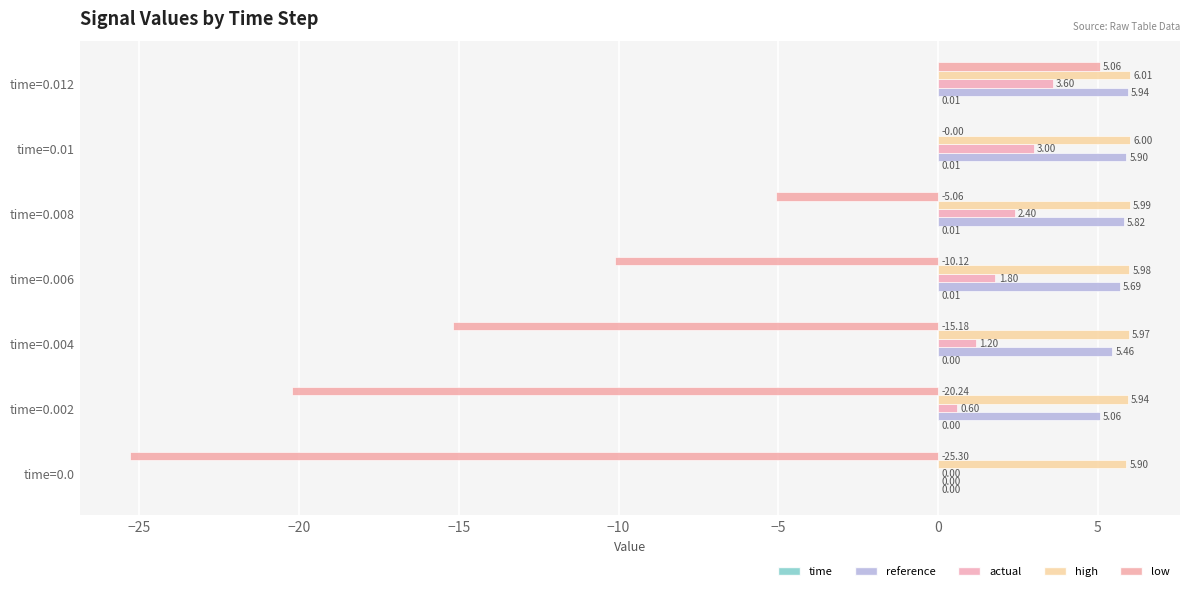

Which series has the largest total across all categories?

high